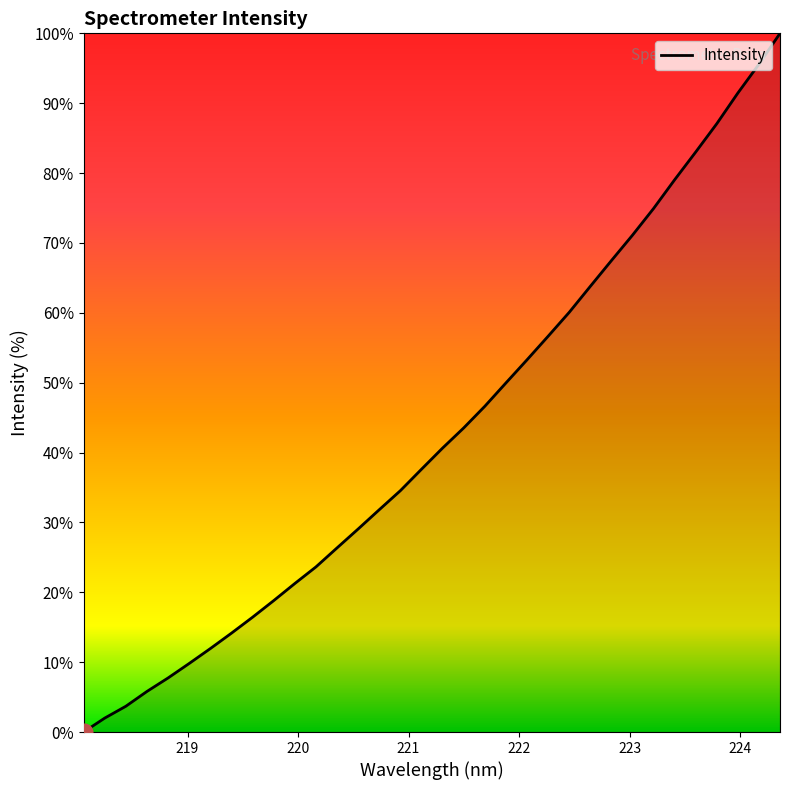

How many lines are shown in the chart?

1